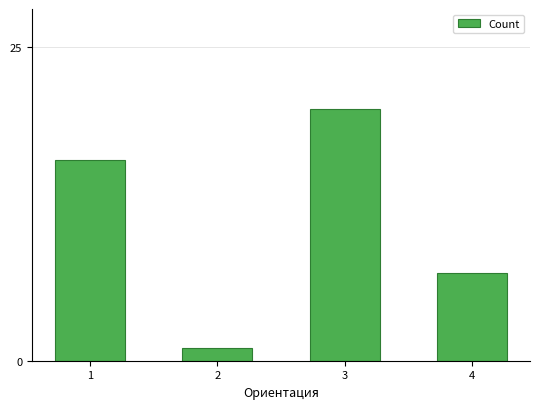

What is the difference between the values at 2 and 4?

6